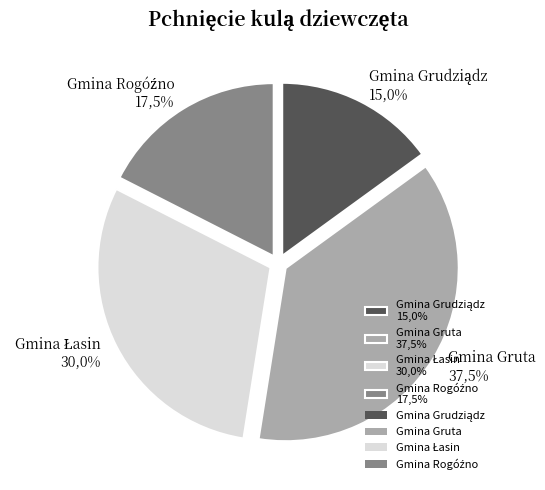

What percentage is the Gmina Gruta slice, to the nearest percent?

38%